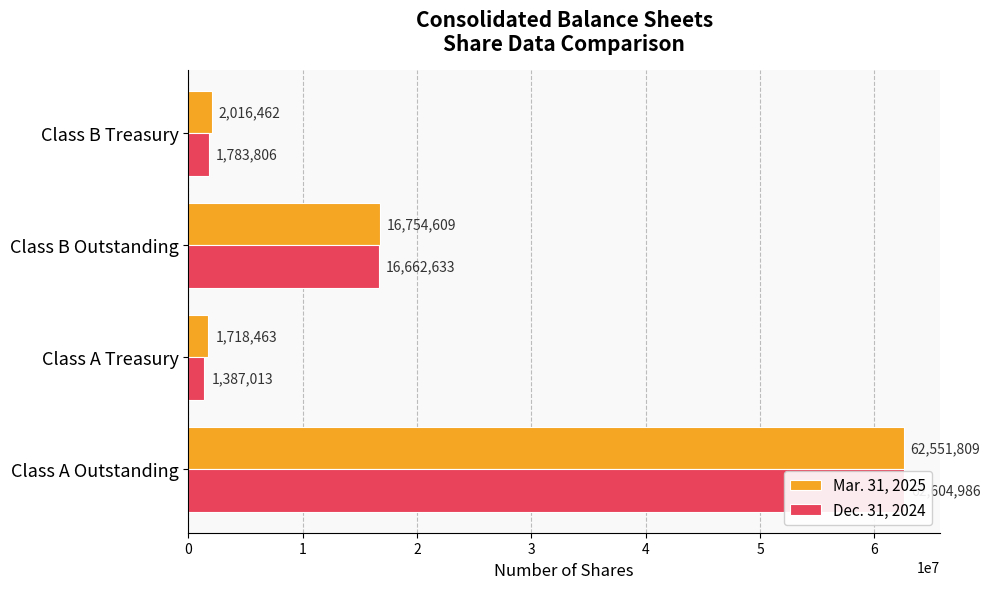

The value of Dec. 31, 2024 at 2 is 21842081. True or false?

False